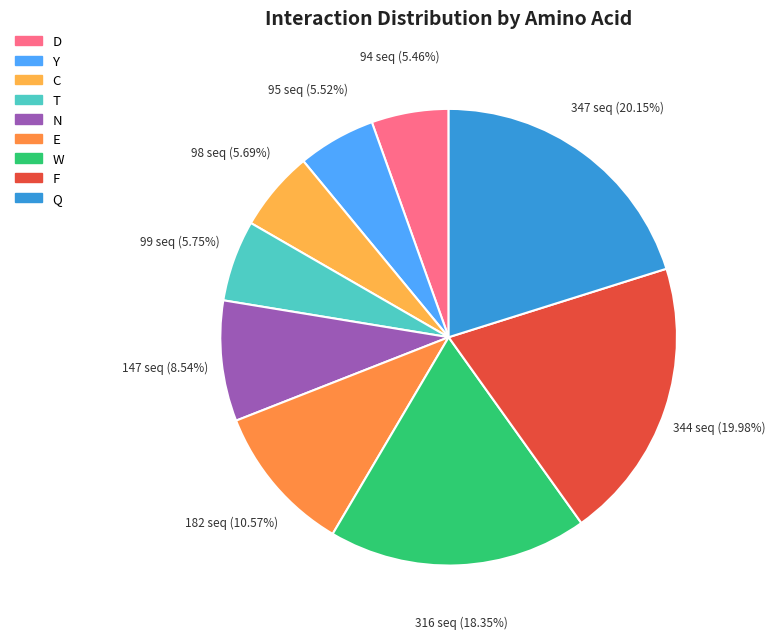

Is it true that W is 25% of the pie?

False